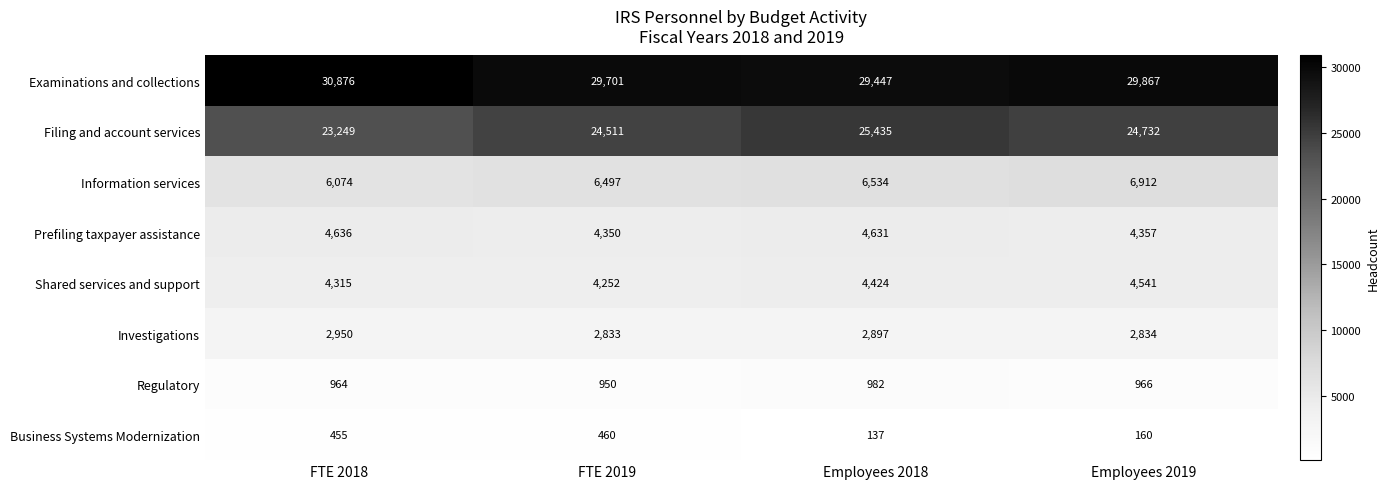

How many distinct data groups are displayed?

8